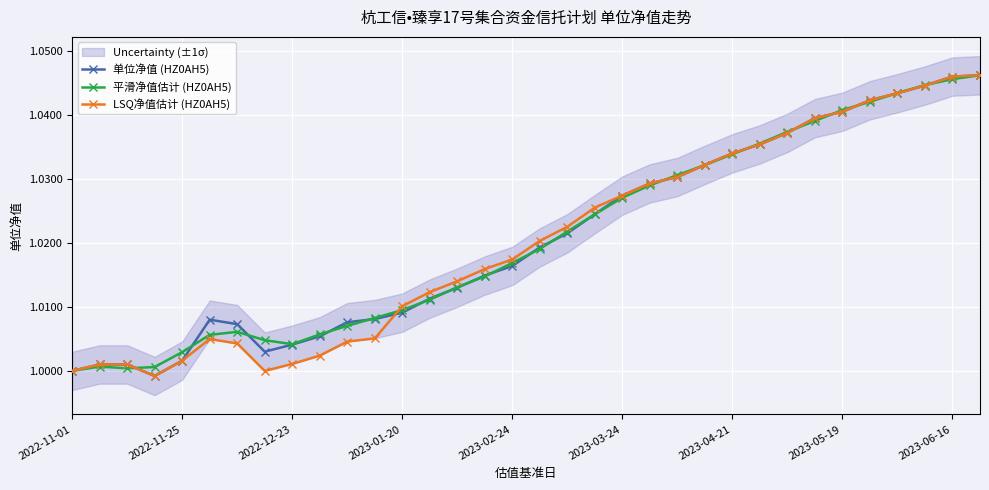

Which series changed the most between 26 and 33?

单位净值 (HZ0AH5)